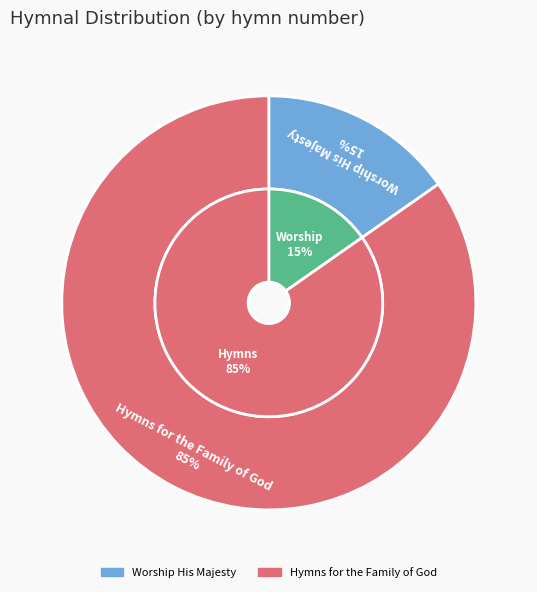

What percentage is the Worship His Majesty slice, to the nearest percent?

15%